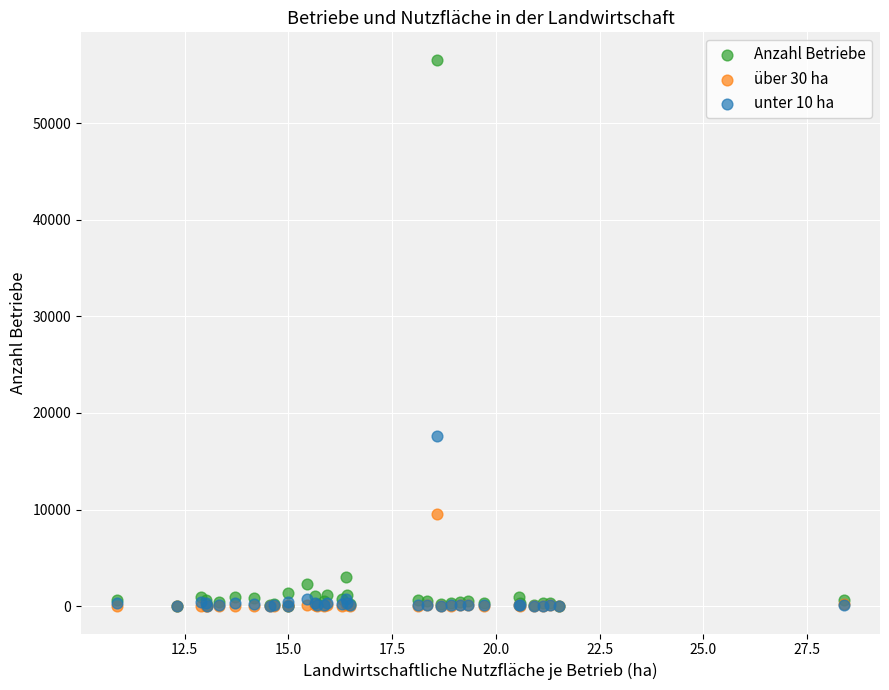

Which series reaches the maximum Y coordinate?

Anzahl Betriebe